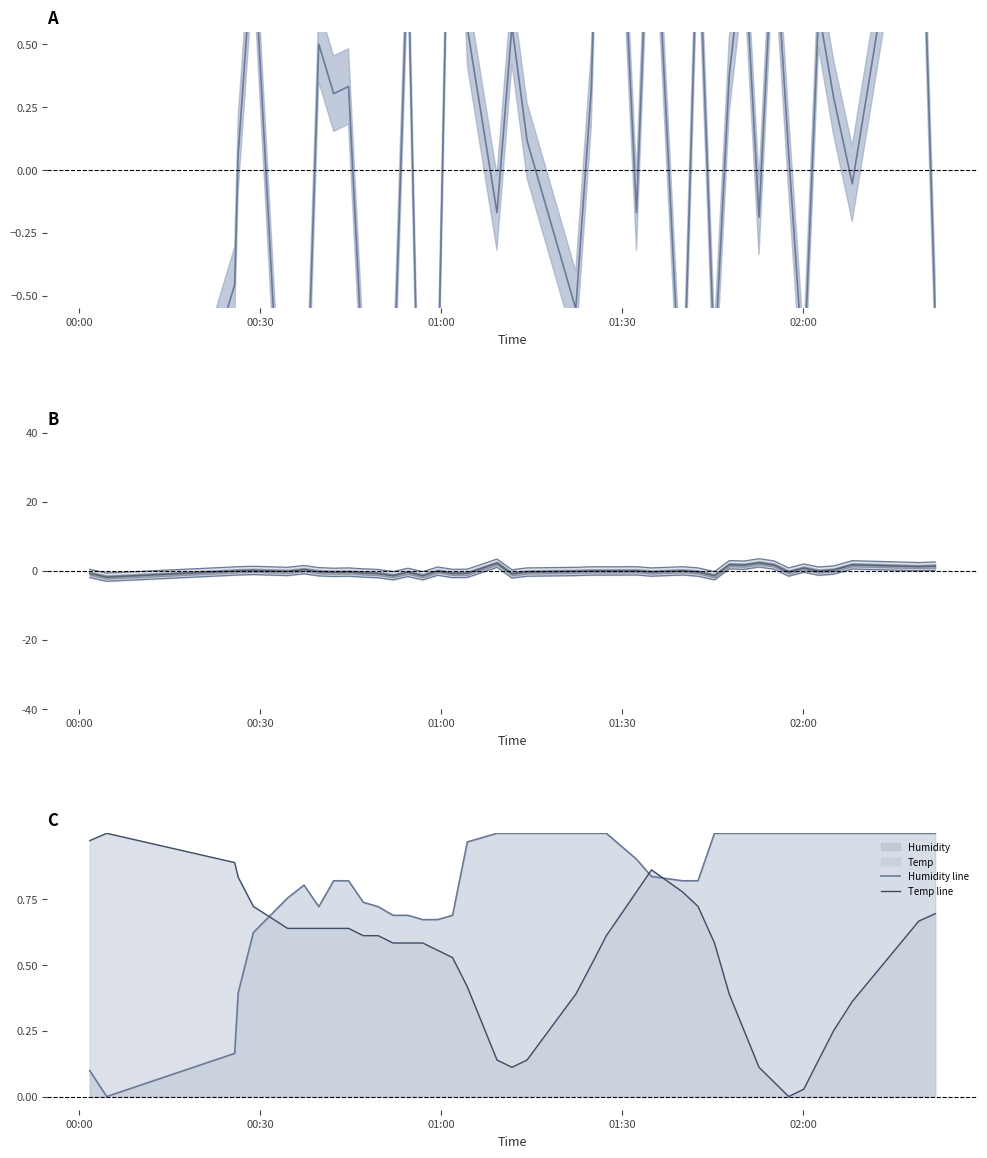

What is the greatest value displayed?

2.4